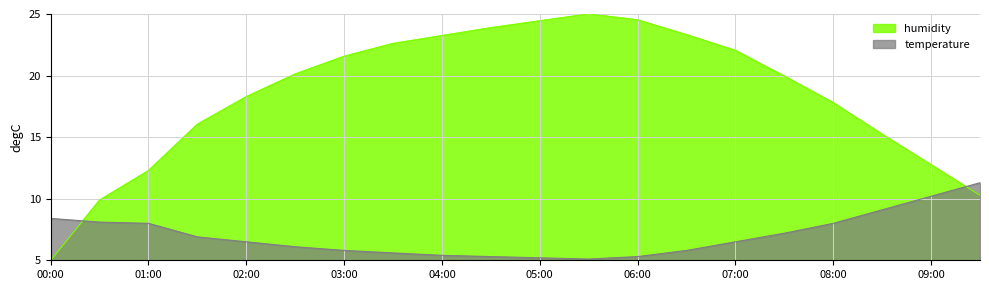

At 04:30, list the series in order from largest to smallest.

humidity, temperature